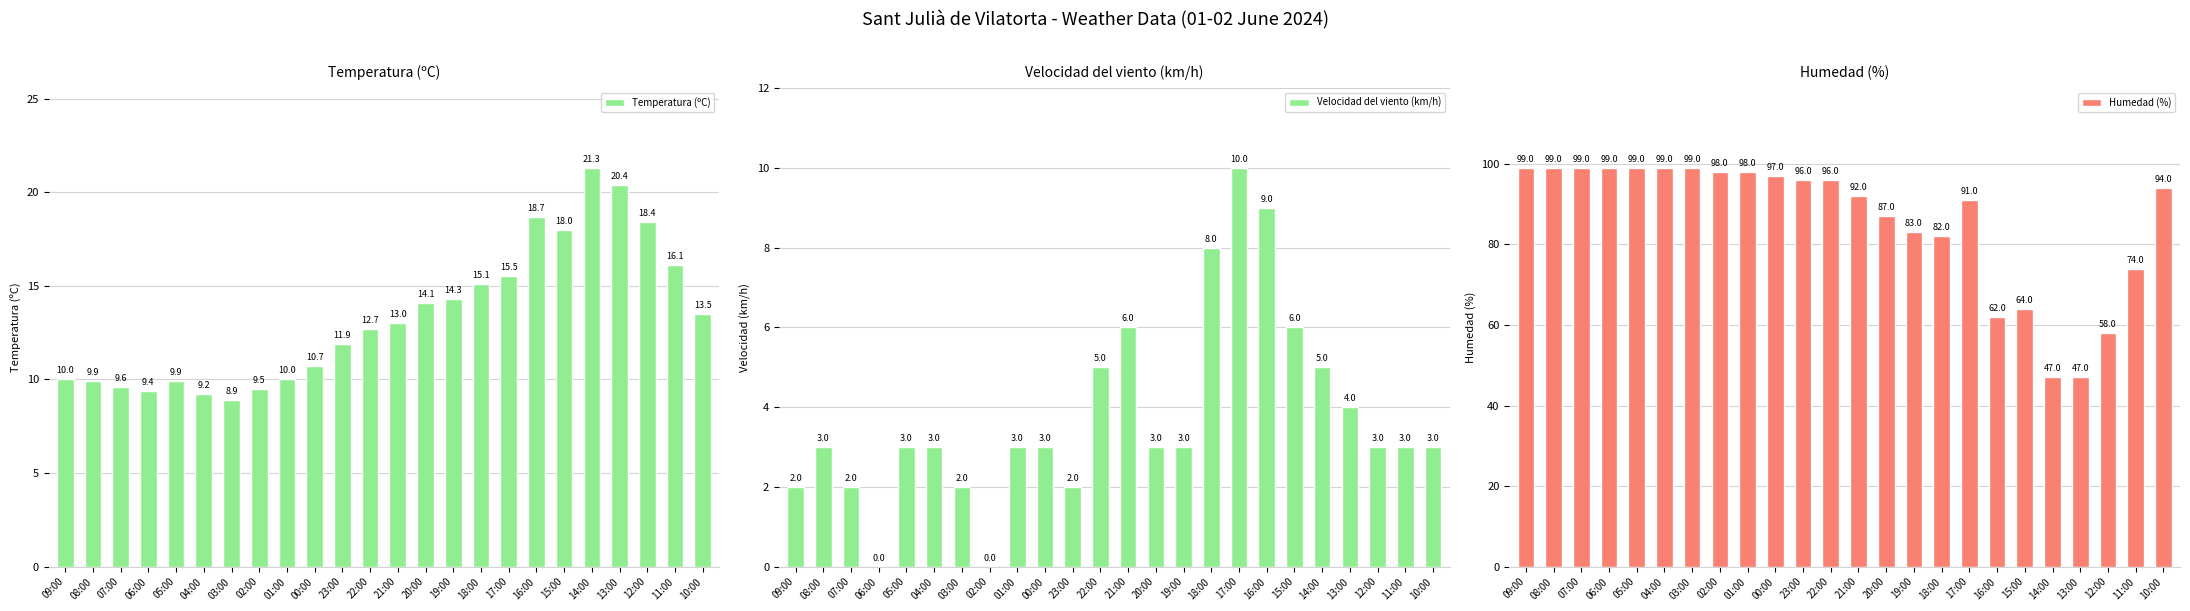

Are the bars horizontal?

No